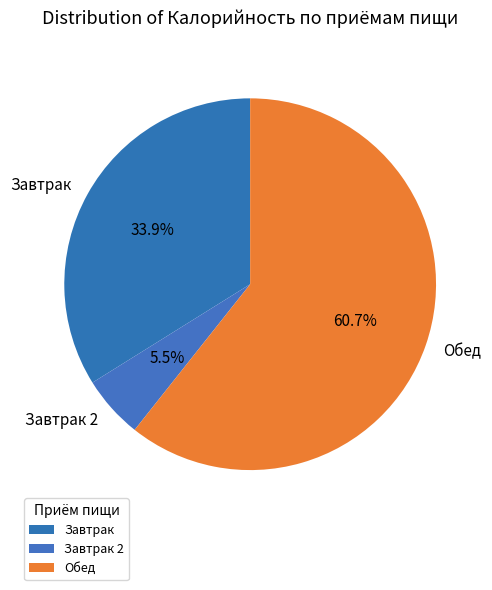

What percentage do Обед and Завтрак together represent?

94.5%